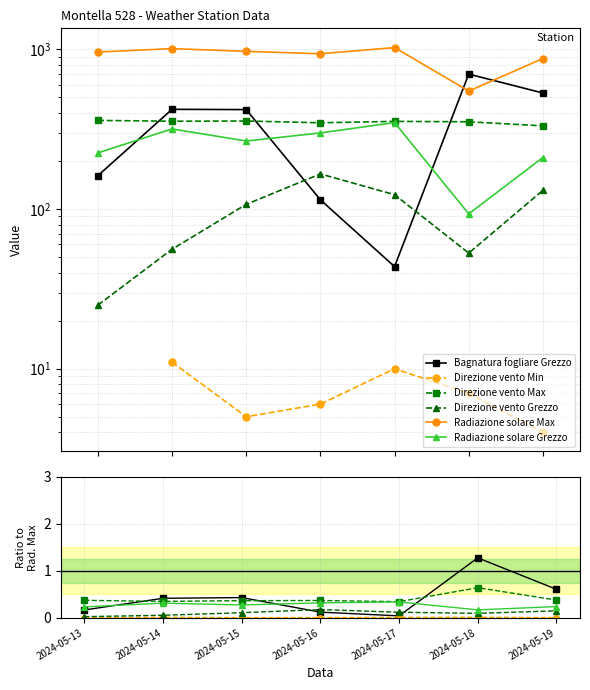

Does the chart have visible grid lines?

Yes